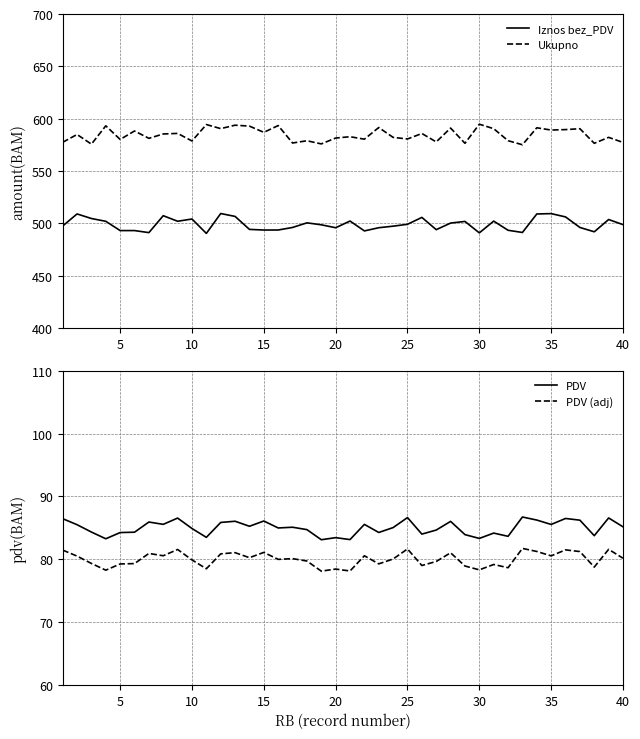

True or false: Iznos bez_PDV and Ukupno cross at least once.

False